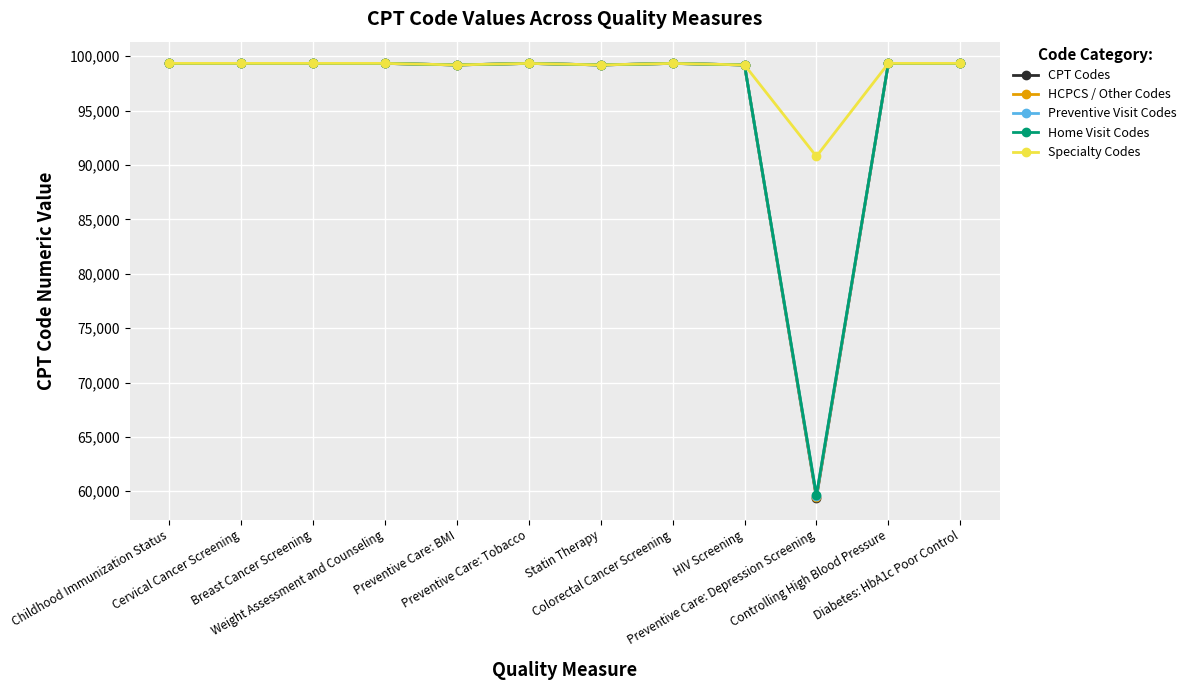

What is the minimum value shown in the chart?

59400